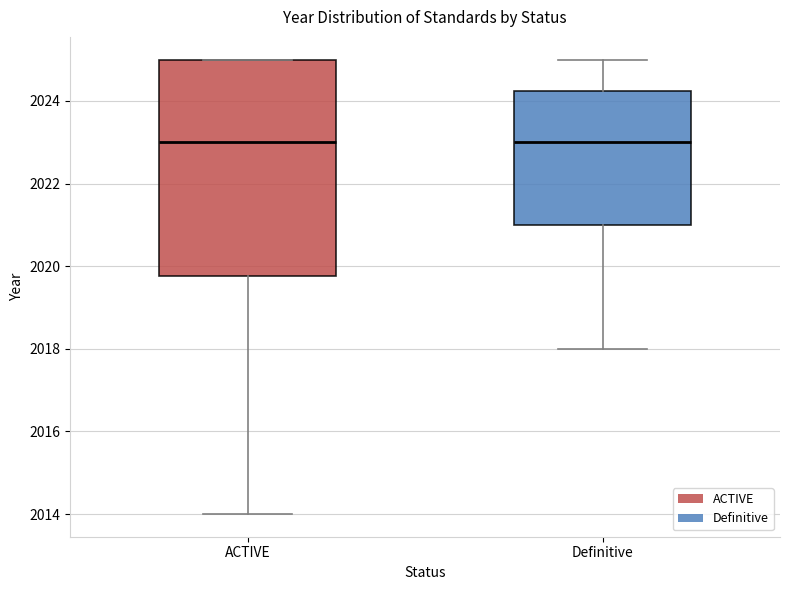

Where does the lower whisker of the box for ACTIVE end on the y-axis? The values are not printed on the chart, so give them approximately, as read against the axis.

2014.0